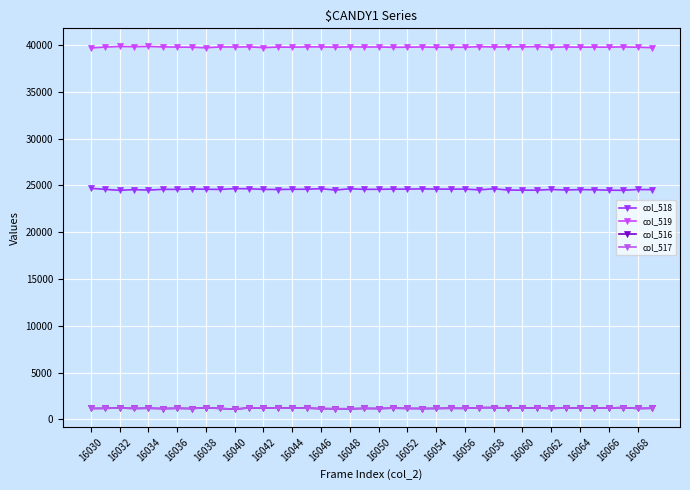

How many lines are shown in the chart?

4